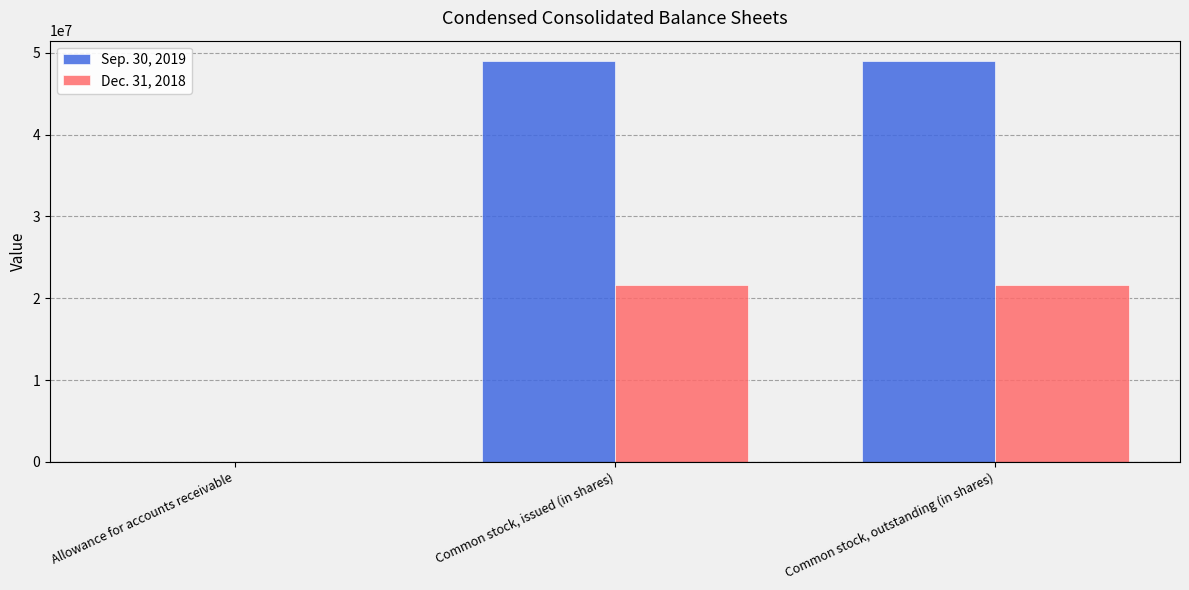

What is the total value across all series at Common stock, outstanding (in shares)?

70694541